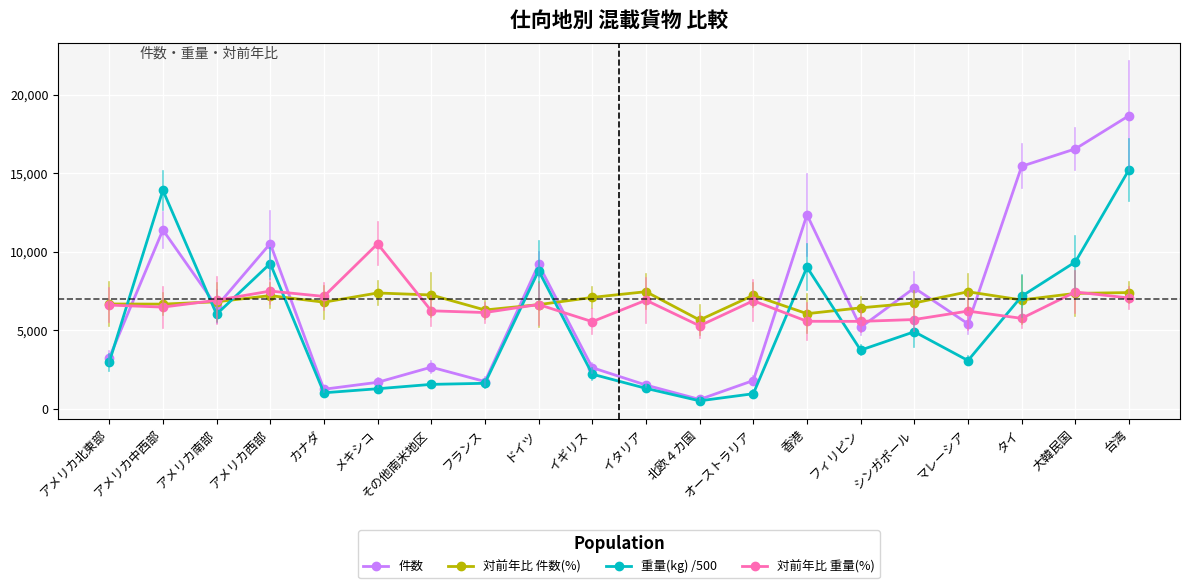

At how many categories does at least one series exceed 13375?

4